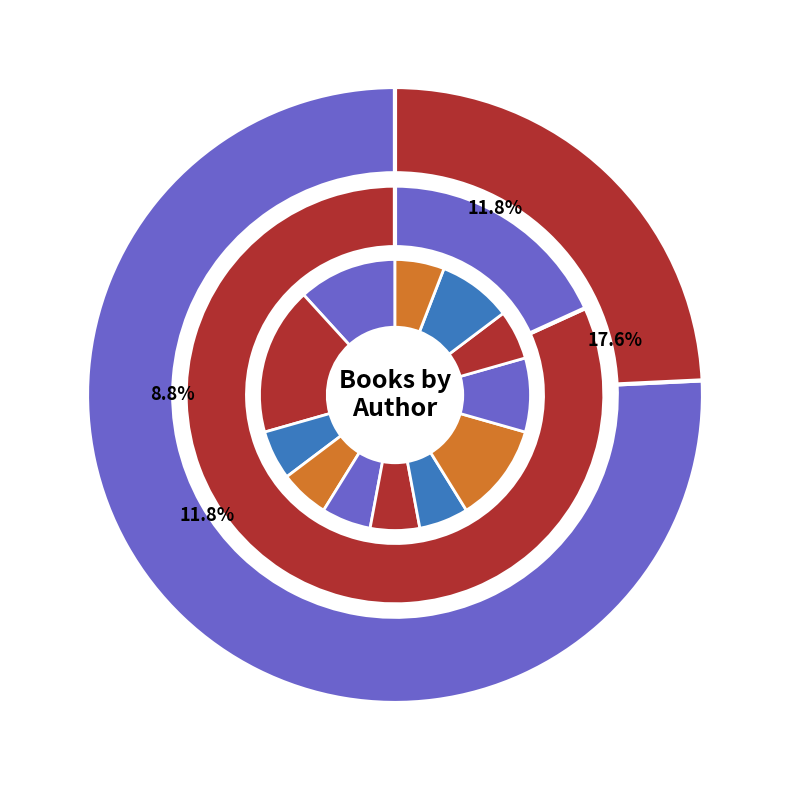

Does any single category account for the majority?

No